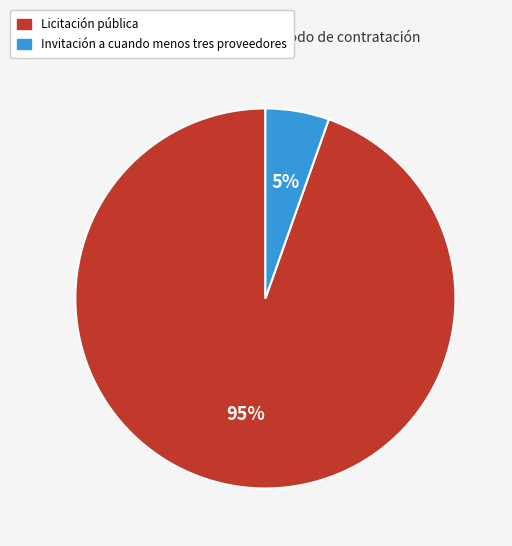

Which has a higher value, Licitación pública or Invitación a cuando menos tres proveedores?

Licitación pública